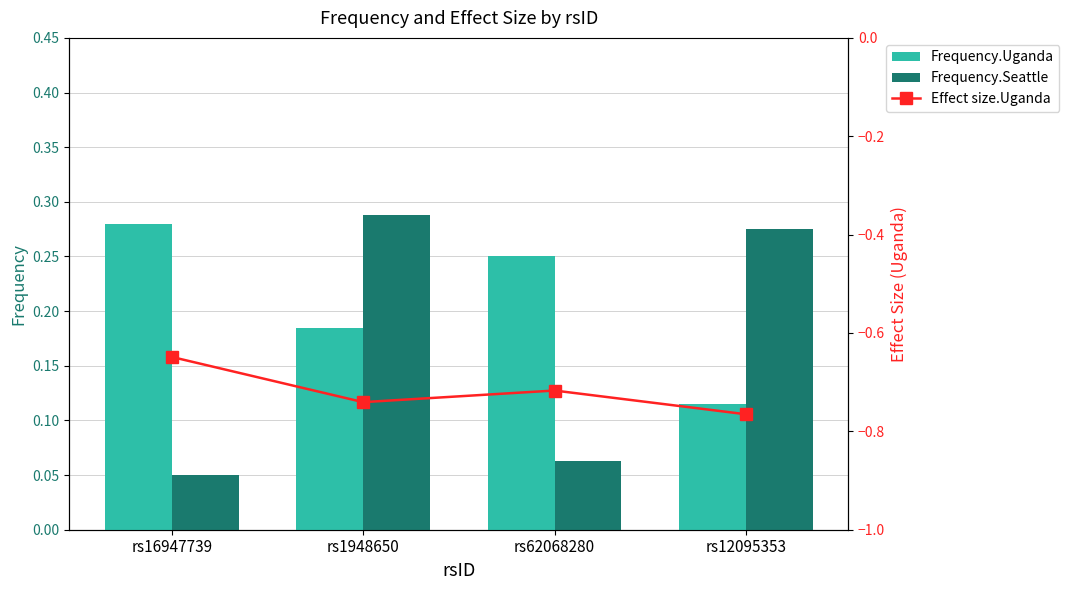

The value of Frequency.Uganda at rs1948650 is 0.2. True or false?

True